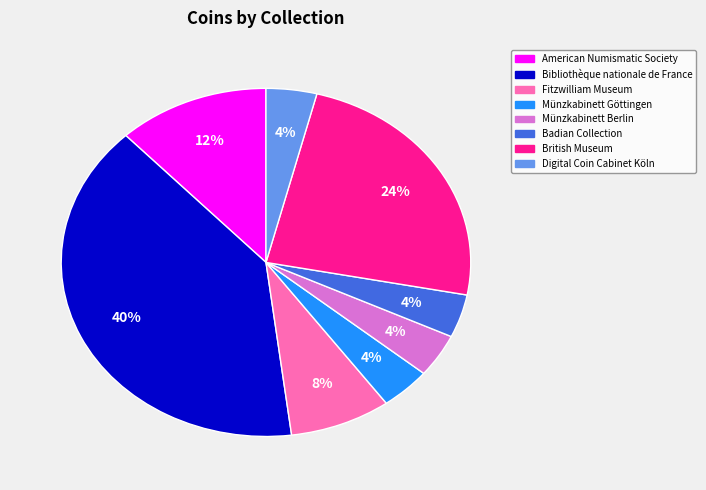

Is there a majority slice in this chart?

No